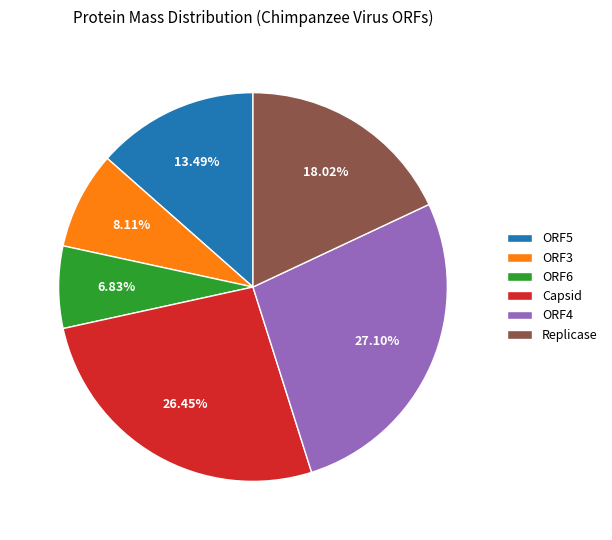

Is the sum of Replicase and ORF4 greater than half?

No